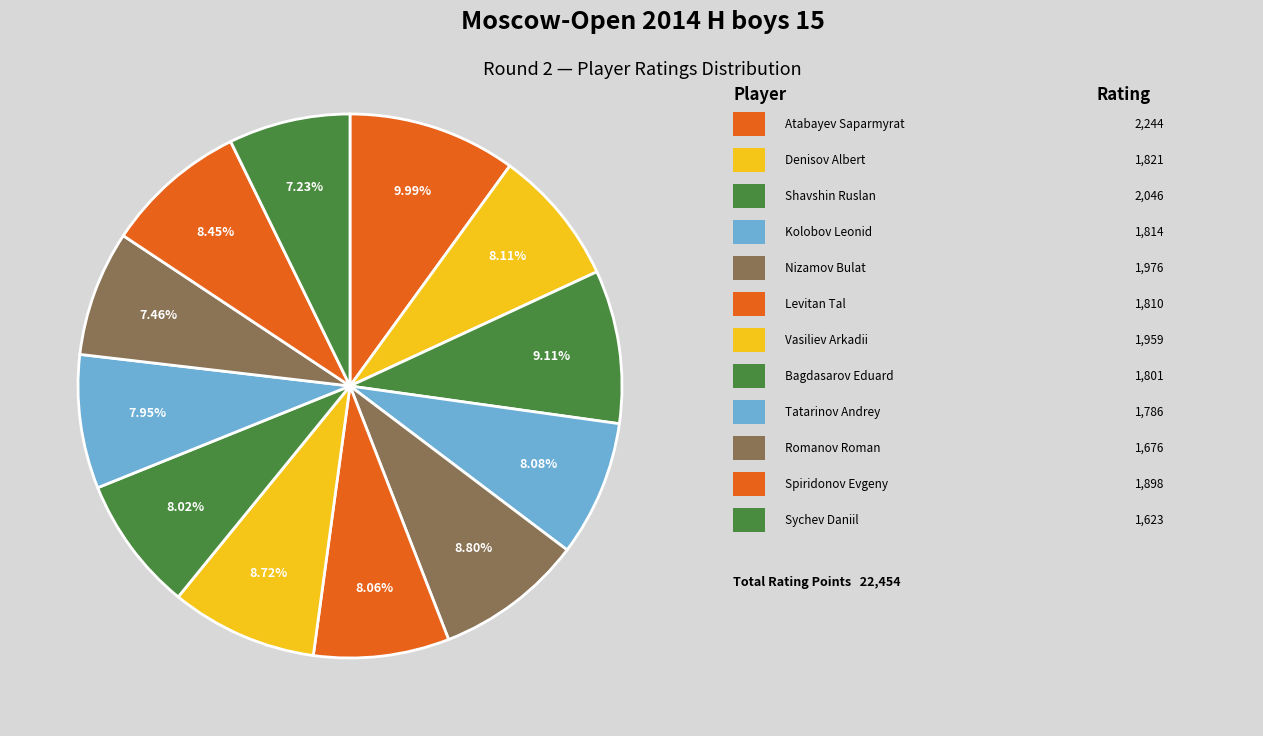

Is there any slice that represents more than half of the pie?

No